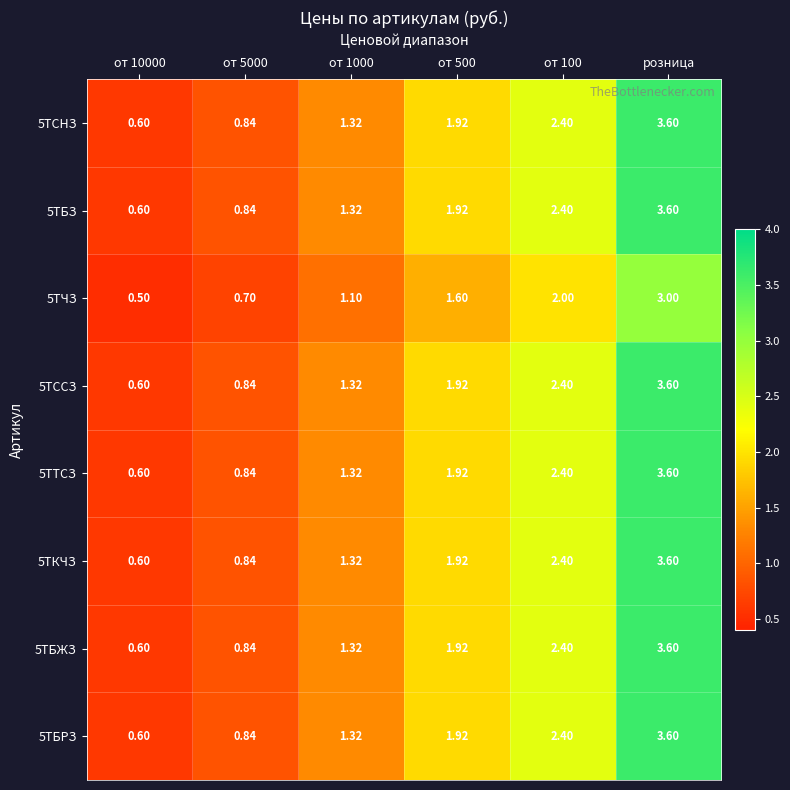

At which category is the sum across all series the highest?

розница